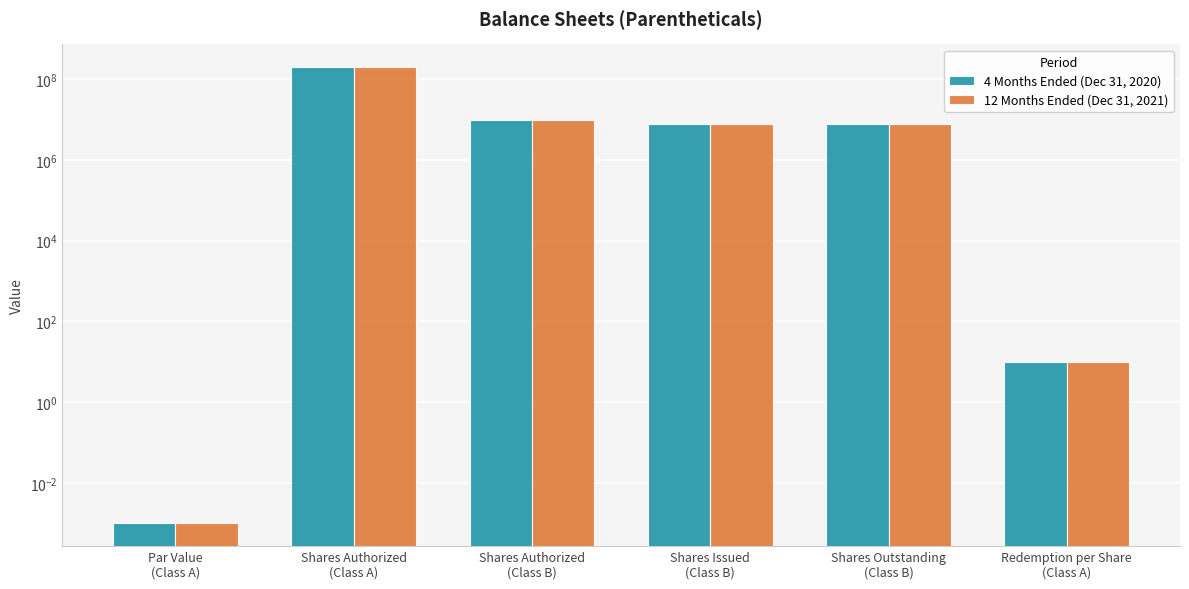

Between Shares Authorized
(Class B) and Par Value
(Class A), which is larger?

Shares Authorized
(Class B)